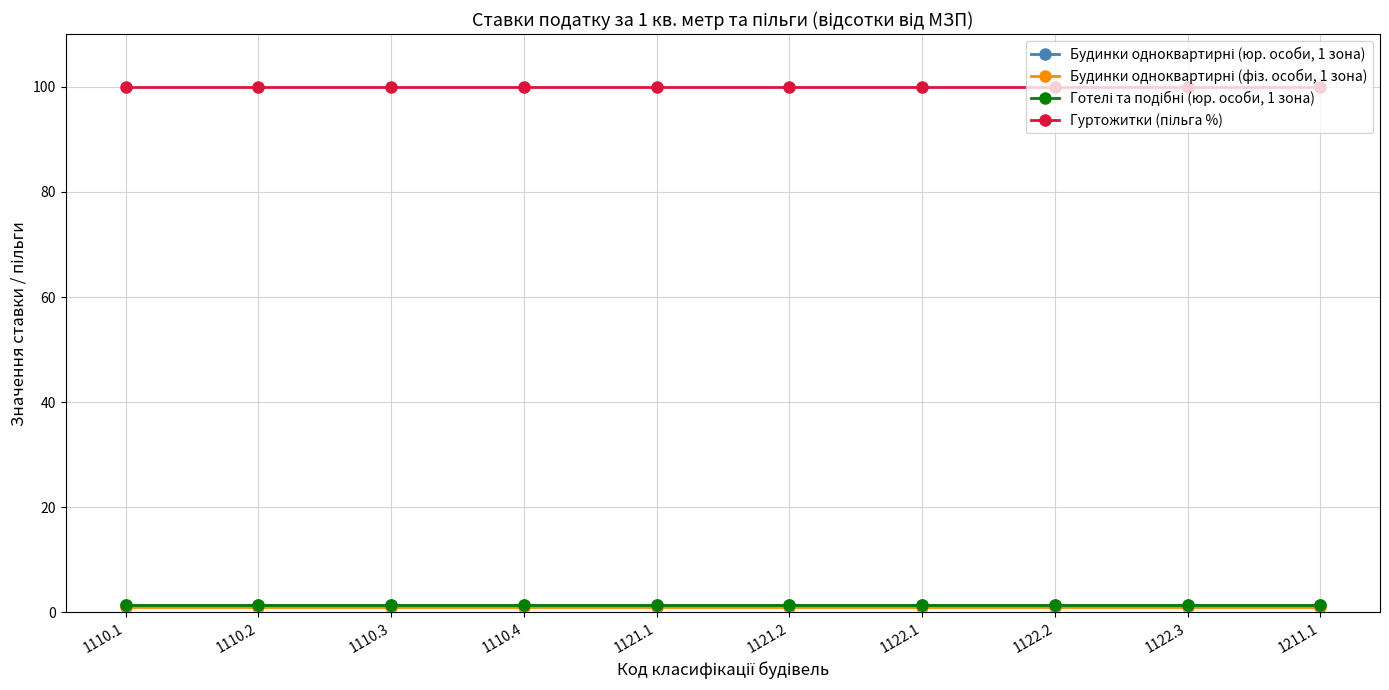

At which category does the chart reach its peak across all series?

1110.1